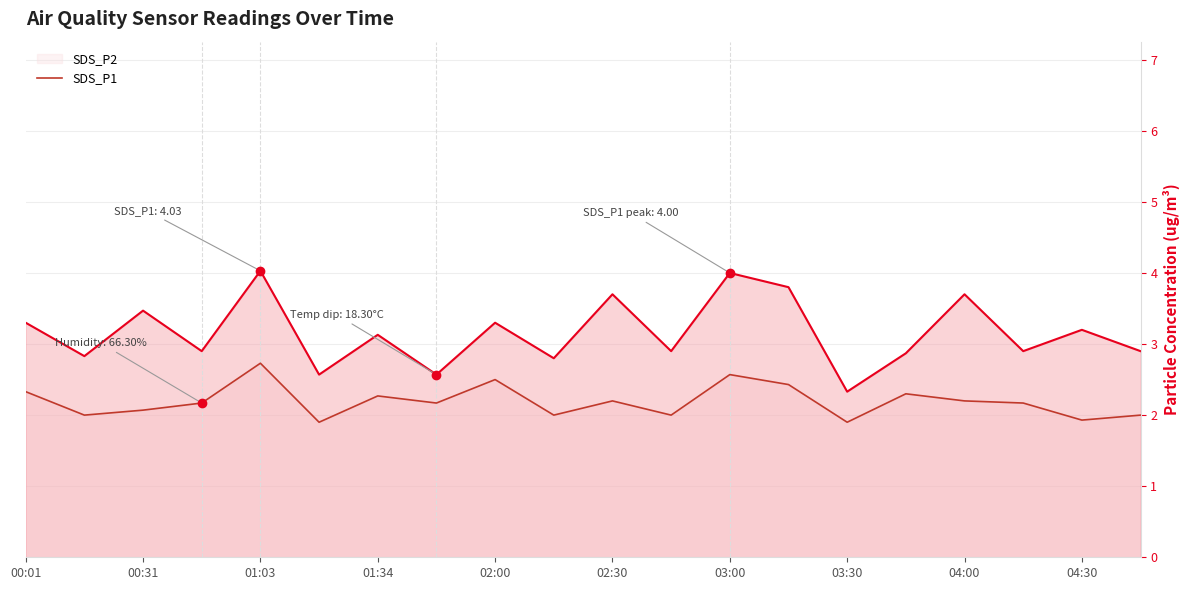

True or false: SDS_P2 has more than 2 points higher than both neighbors.

True